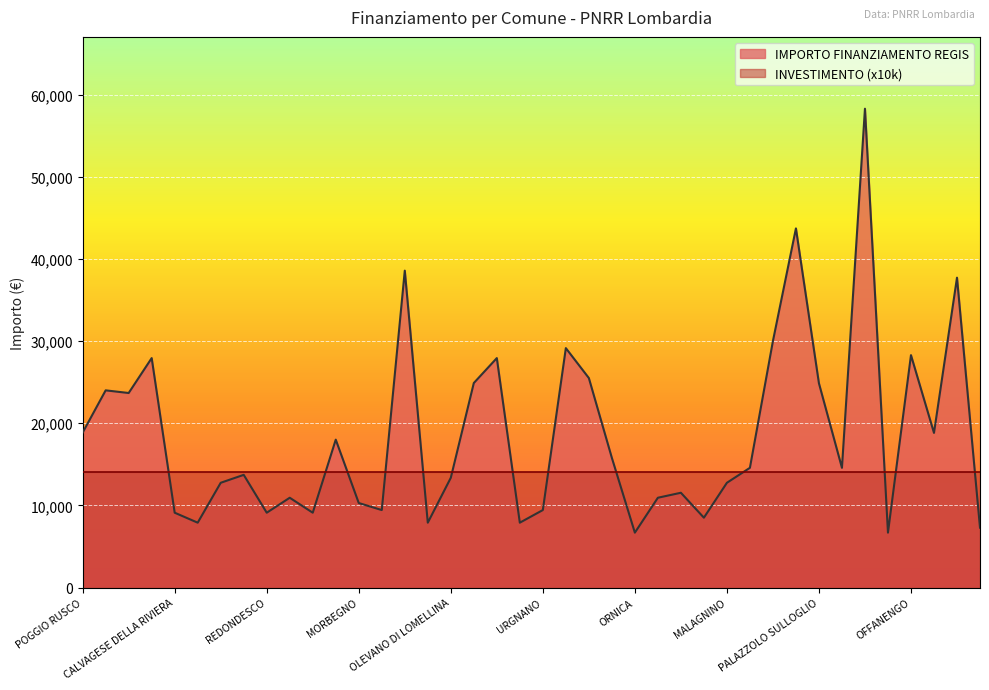

Rank the series by their maximum value, from lowest to highest.

INVESTIMENTO (x10k), IMPORTO FINANZIAMENTO REGIS